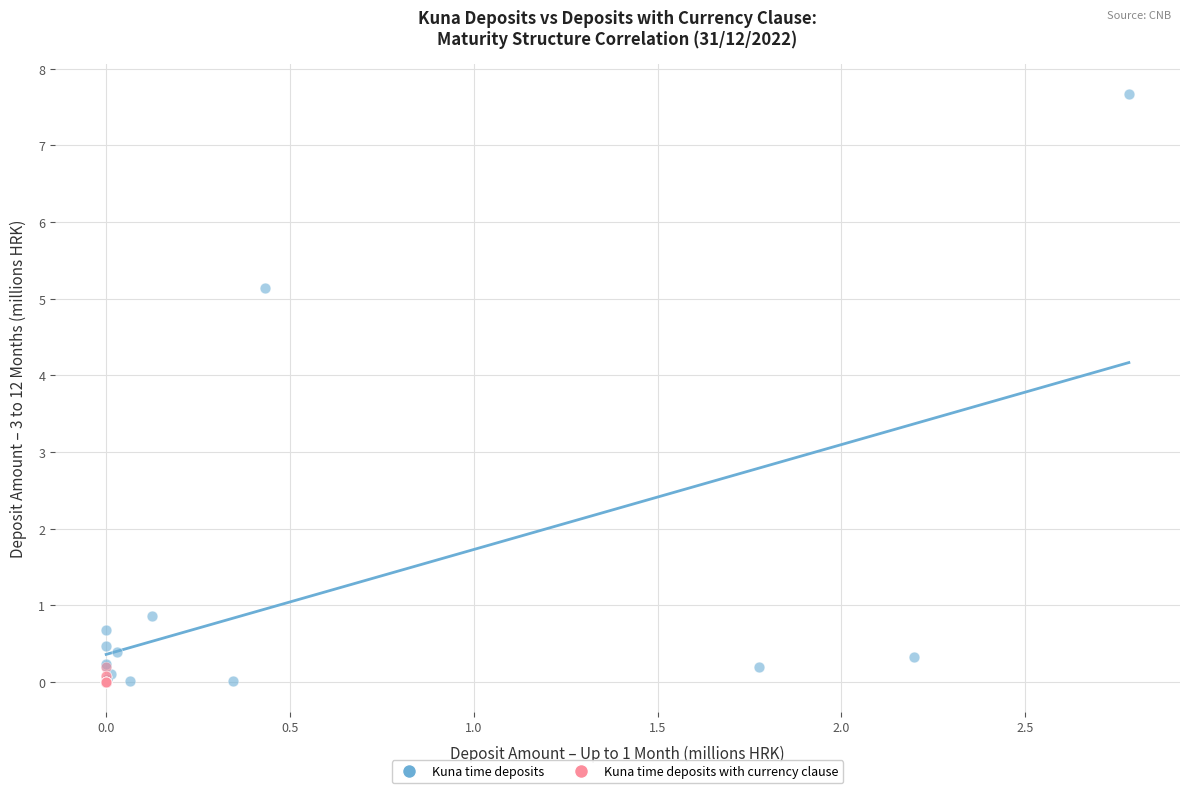

Which series reaches the maximum Y coordinate?

Kuna time deposits